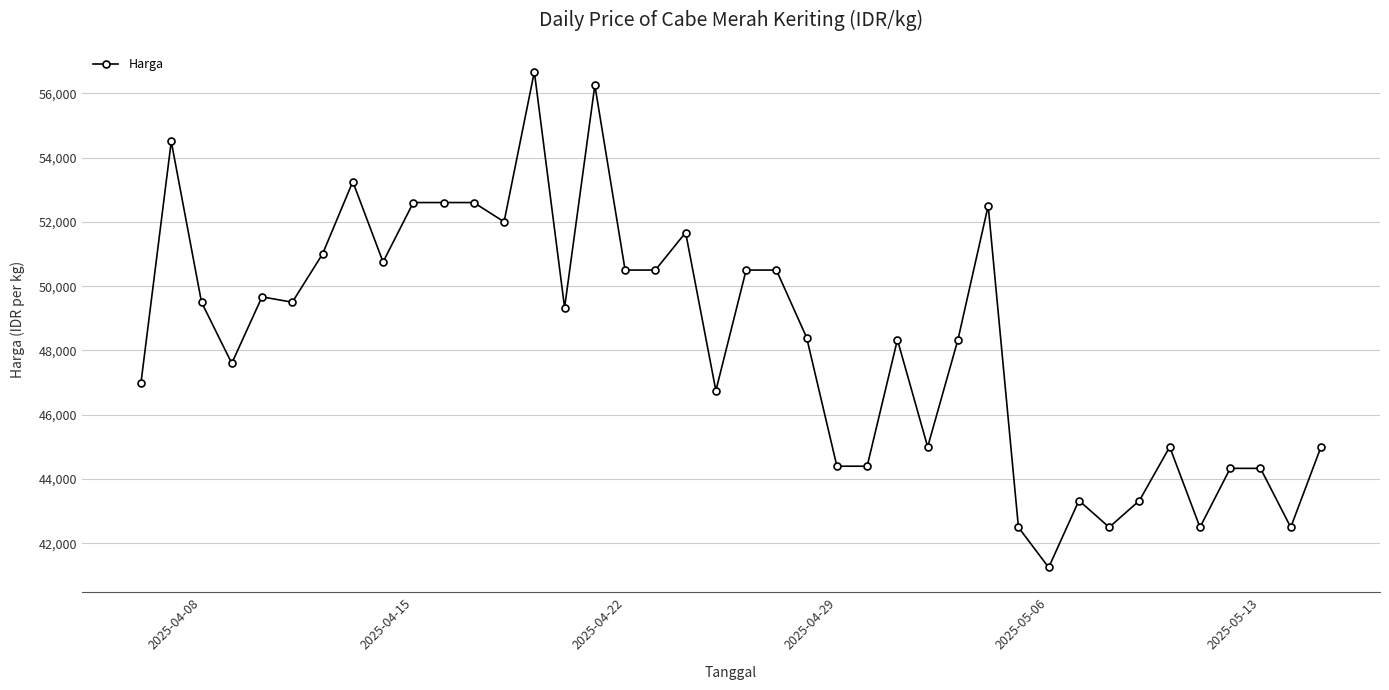

What is the value of the 31st point from the left?

41250